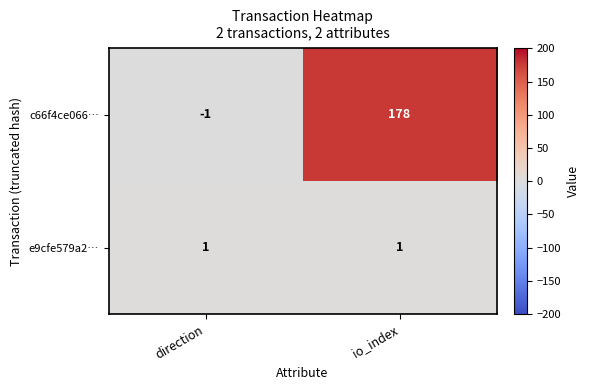

At which label does c66f4ce066… reach its peak?

io_index